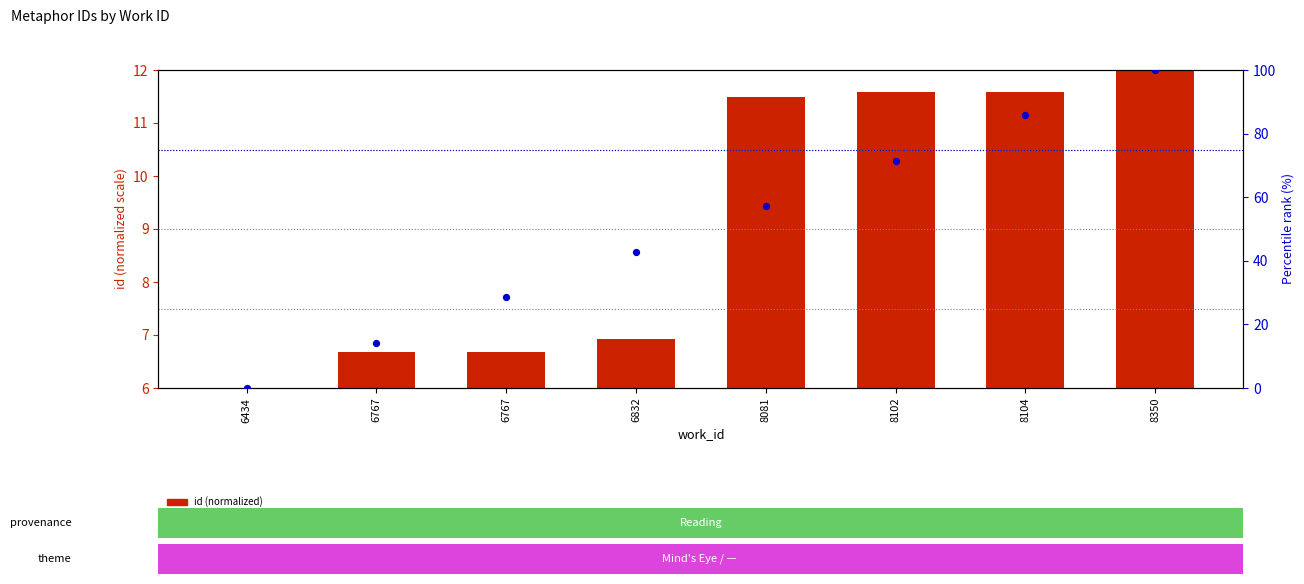

At how many categories does at least one series exceed 62?

3